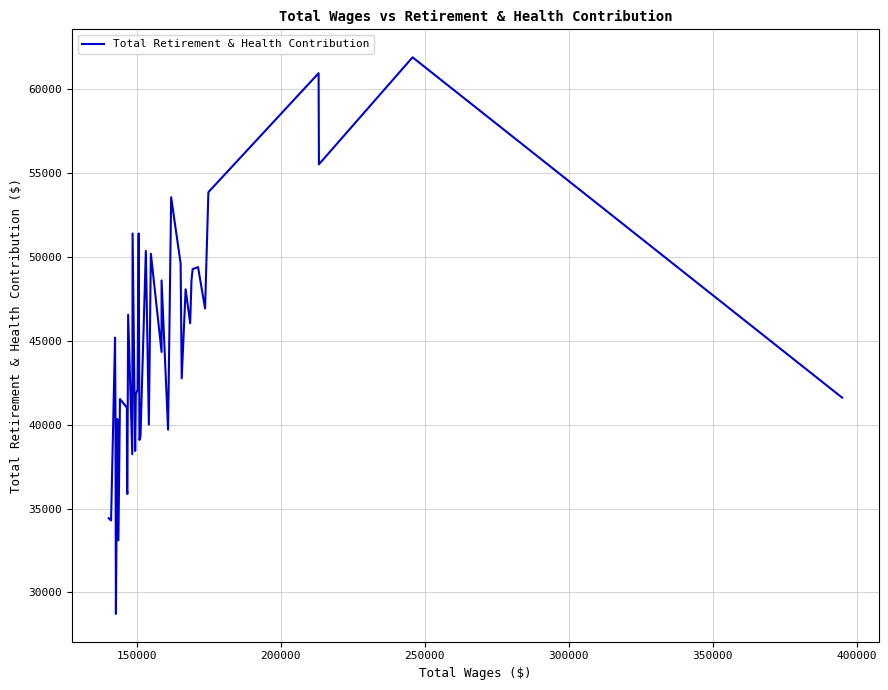

How many lines are shown in the chart?

1